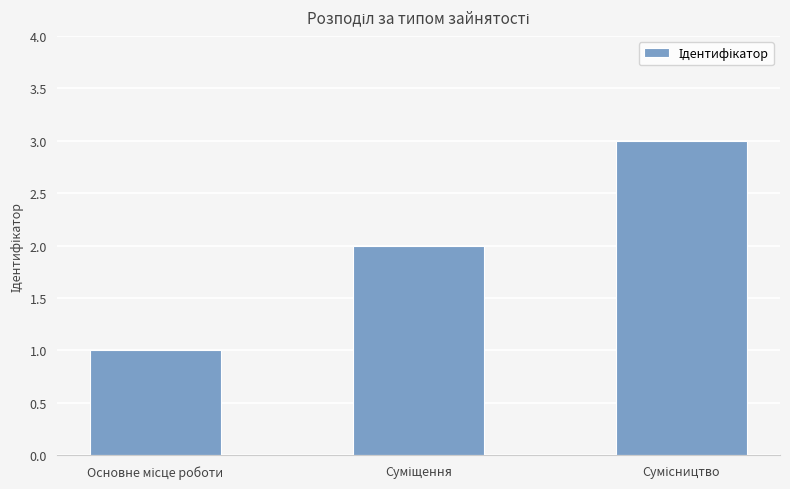

What is the maximum value shown in the chart?

3